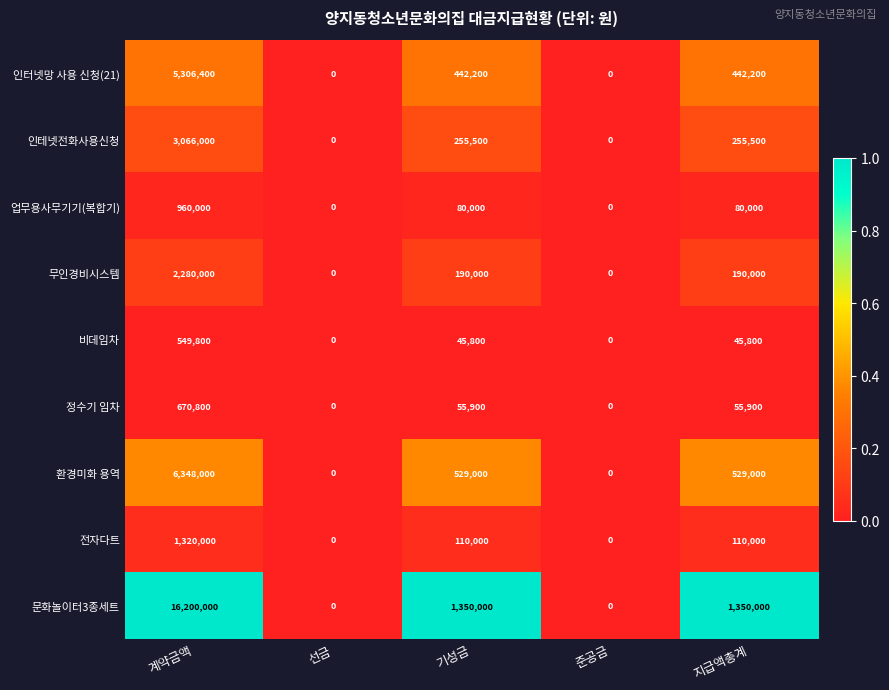

At which label does 업무용사무기기(복합기) first exceed 80000?

계약금액